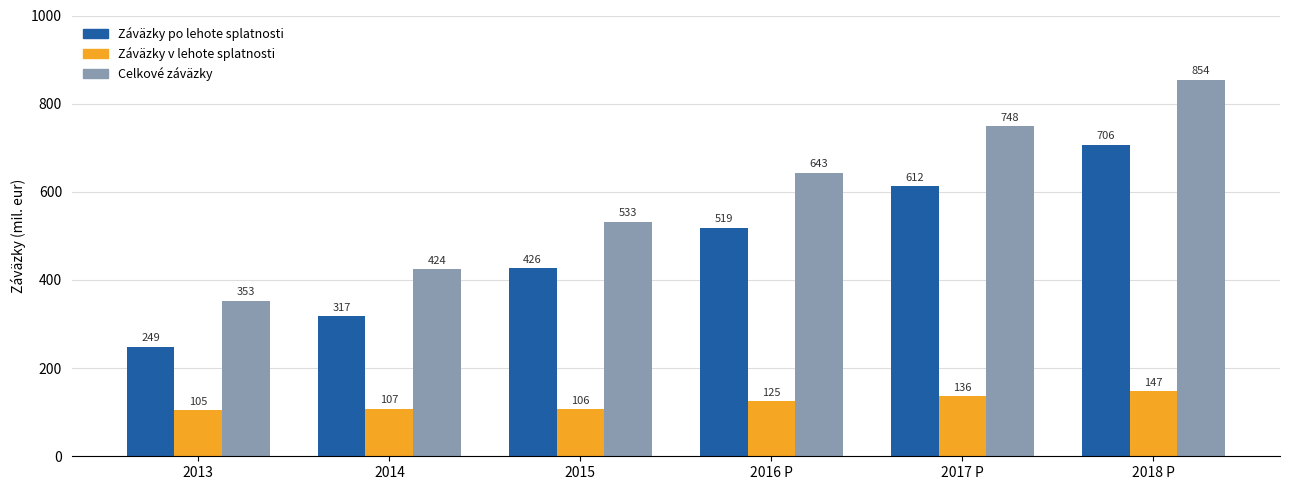

Which series changed the most between 2014 and 2017 P?

Celkové záväzky